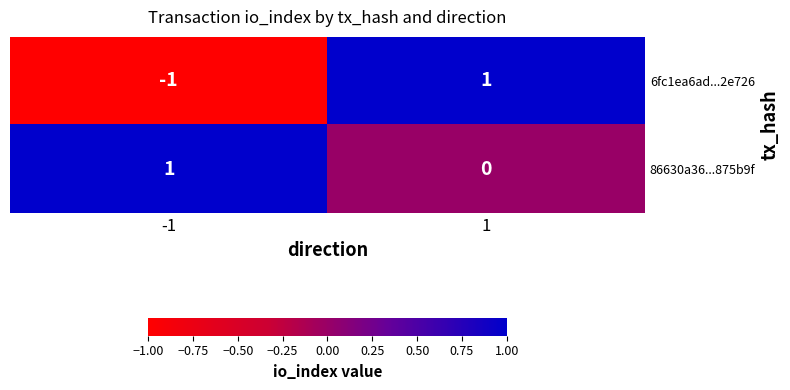

Reading left to right, list all the values displayed in this chart.

6fc1ea6ad...2e726: -1=-1	1=1
86630a36...875b9f: -1=1	1=0